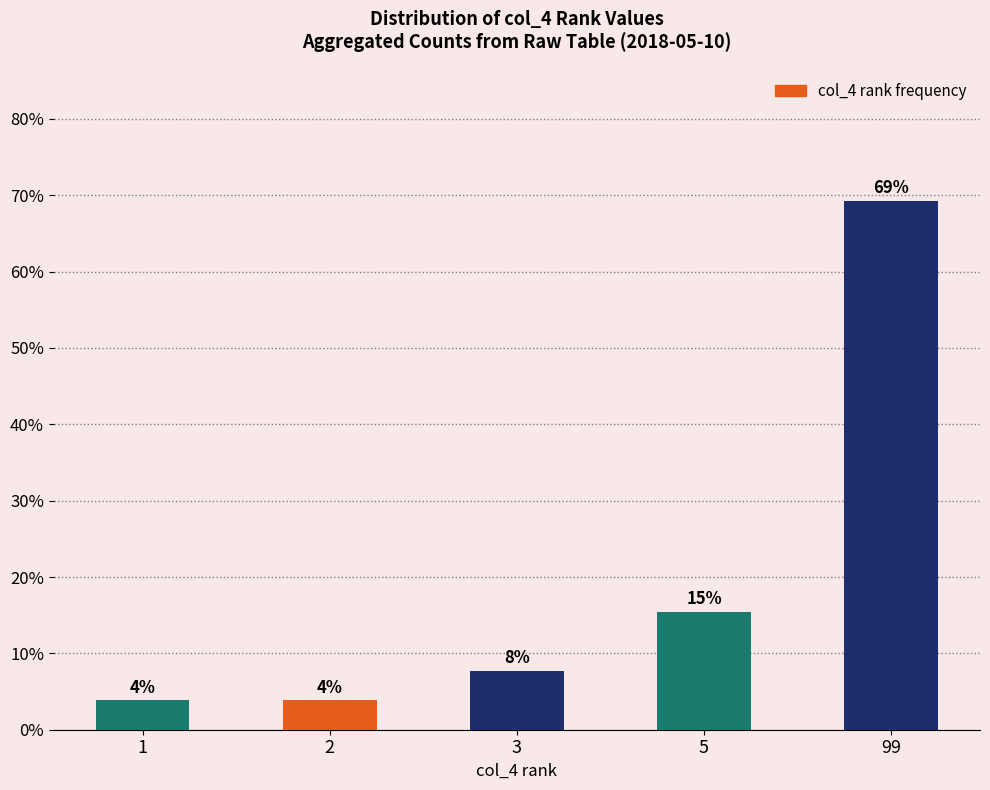

What is the ratio of the value at 99 to the value at 5?

4.5